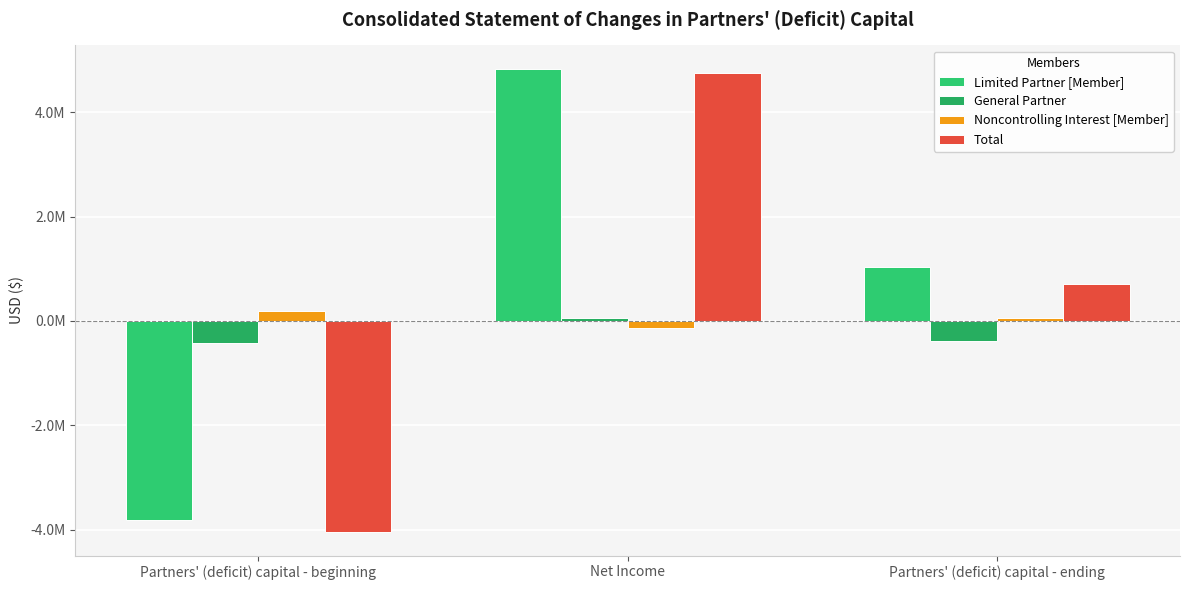

Reading right to left, extract all data points from this chart.

Limited Partner [Member]: Partners' (deficit) capital - ending=1025110	Net Income=4837183	Partners' (deficit) capital - beginning=-3812073
General Partner: Partners' (deficit) capital - ending=-379745	Net Income=48860	Partners' (deficit) capital - beginning=-428605
Noncontrolling Interest [Member]: Partners' (deficit) capital - ending=55425	Net Income=-131608	Partners' (deficit) capital - beginning=187033
Total: Partners' (deficit) capital - ending=700790	Net Income=4754435	Partners' (deficit) capital - beginning=-4053645